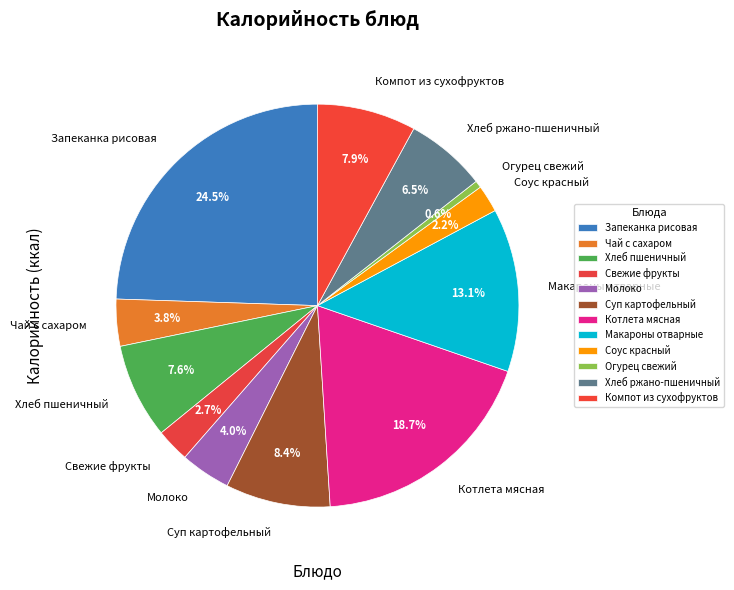

Does any single category account for the majority?

No